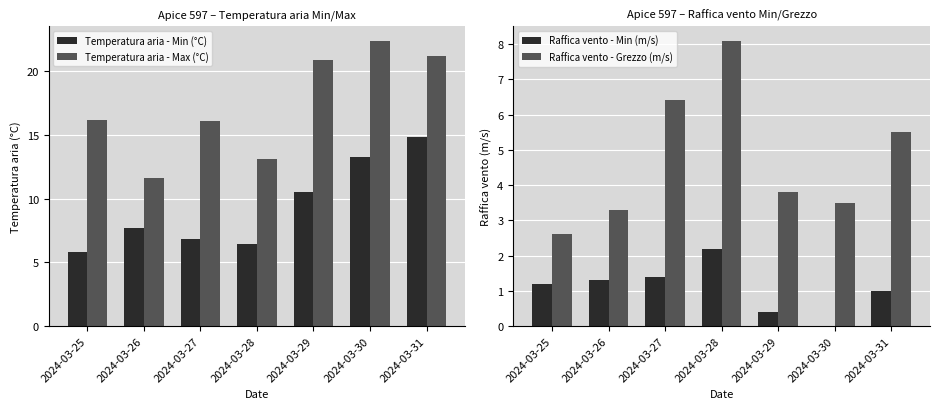

How many data points in Temperatura aria - Min (°C) are less than 7?

3